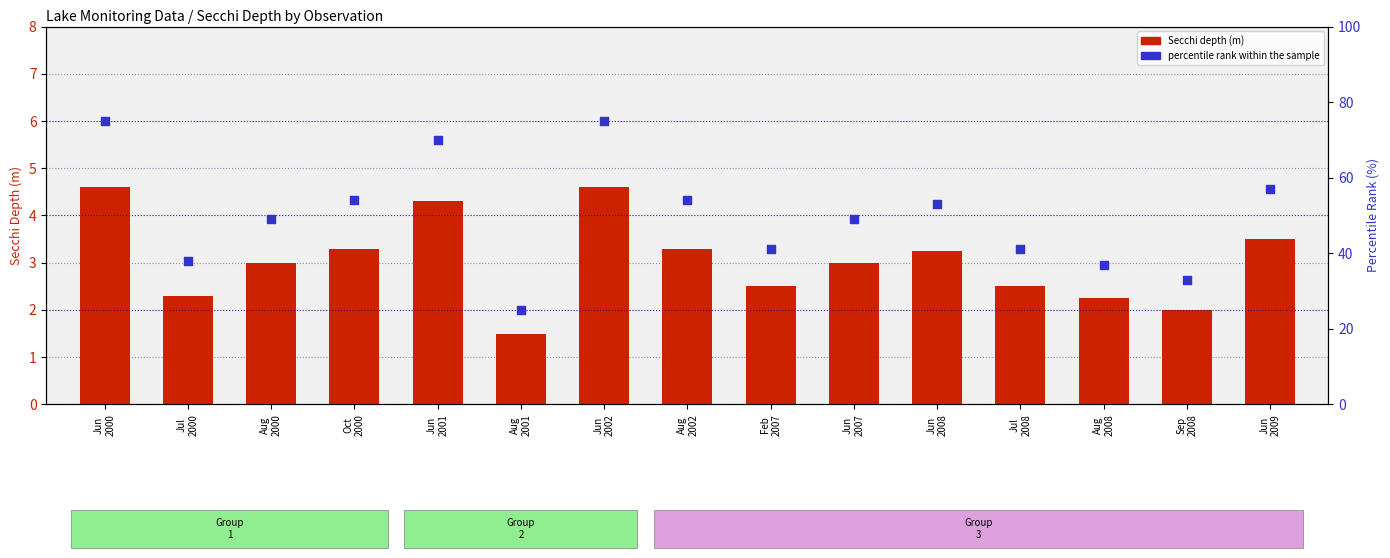

What are all the series names shown in the legend?

Secchi depth (m), percentile rank within the sample